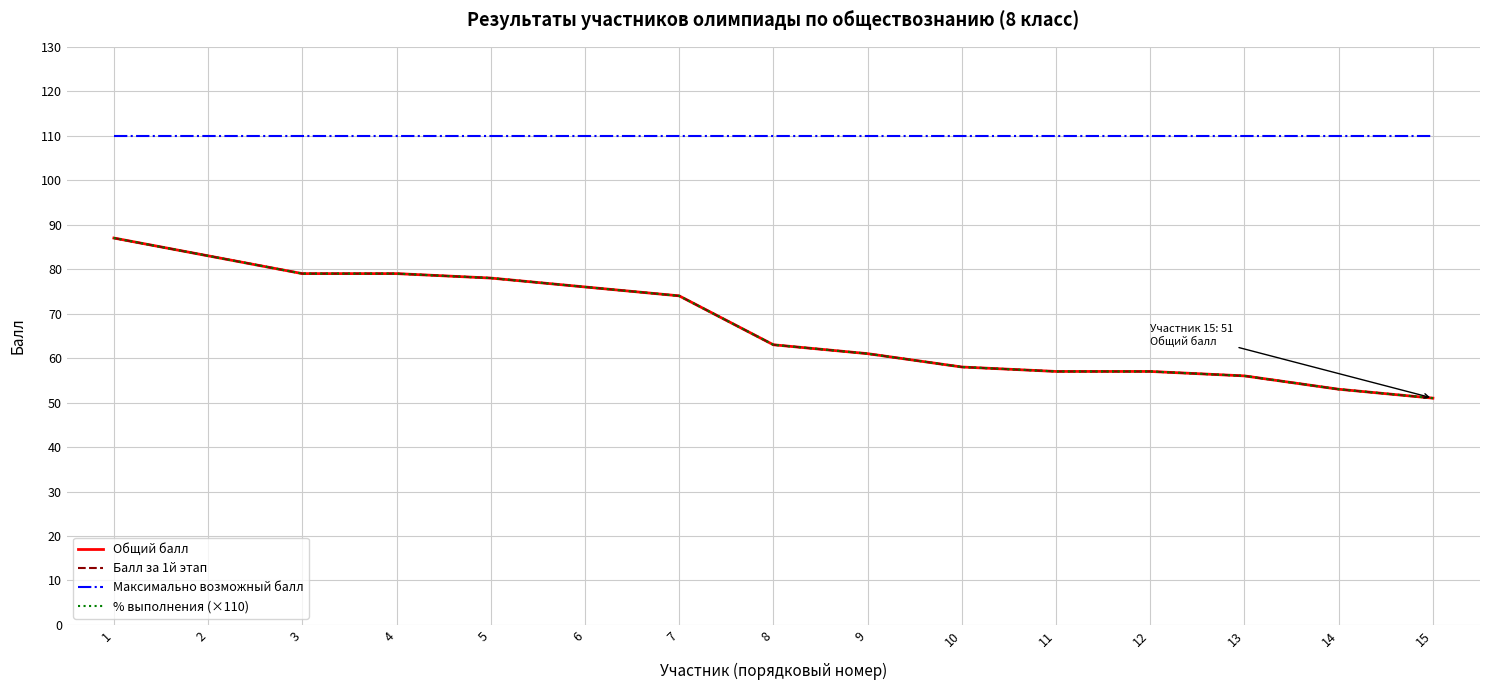

Is this an area chart (filled region under the line)?

No